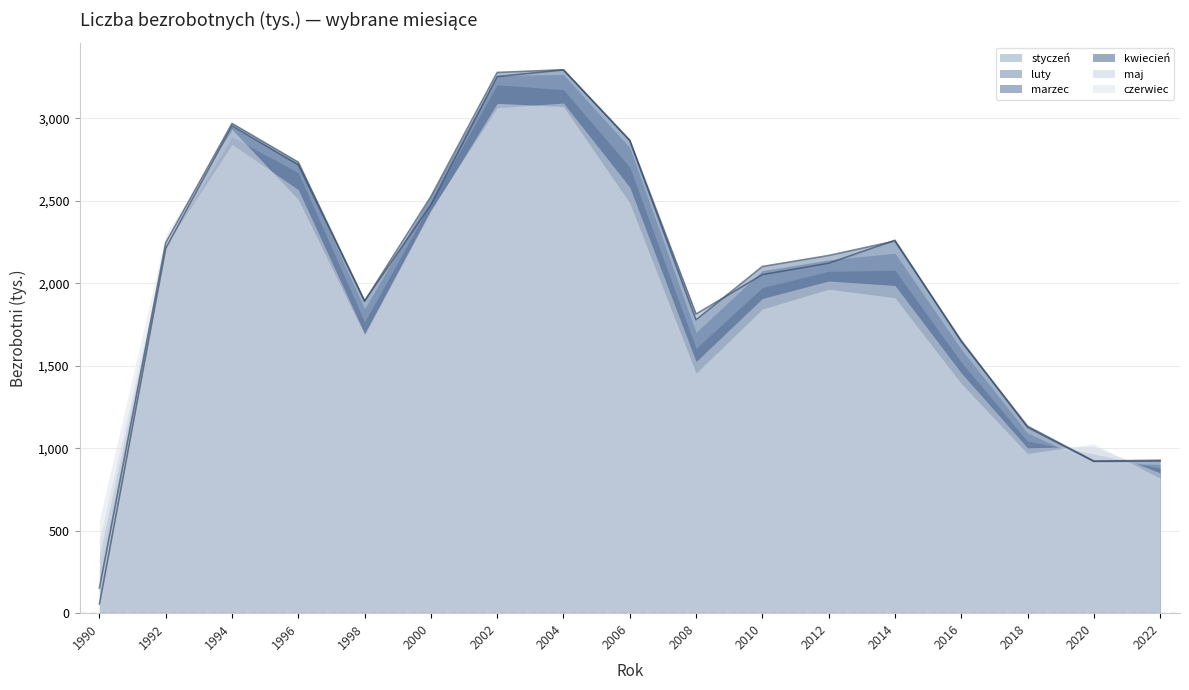

Which has a higher value, 2008 or 1996?

1996